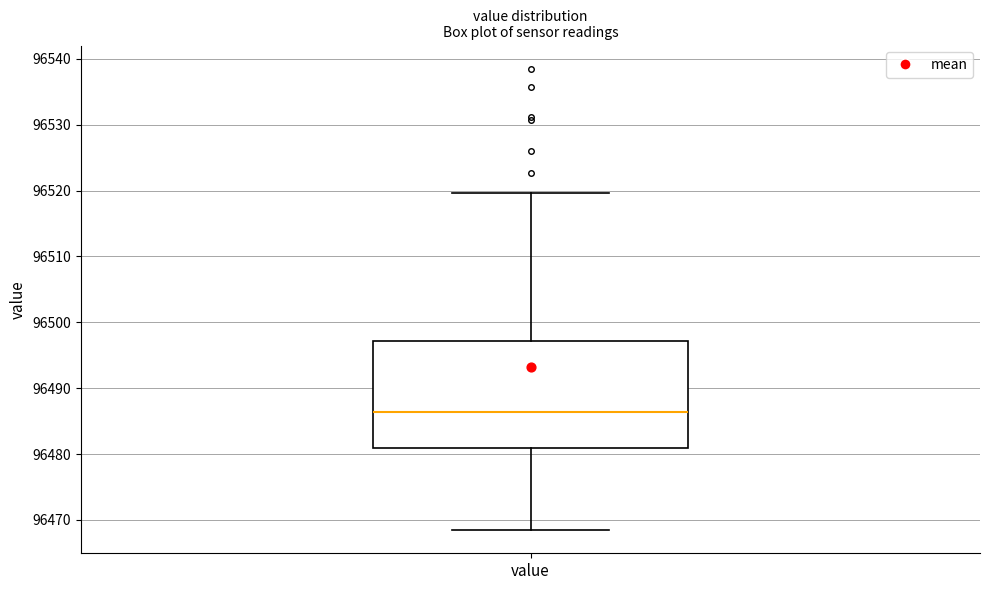

Read this box plot against the y-axis: the position of the median line, the range covered by the box, and the ends of both whiskers. The values are not printed on the chart, so give them approximately, as read against the axis.

median 96486, box 96481 to 96497, whiskers 96468 to 96520